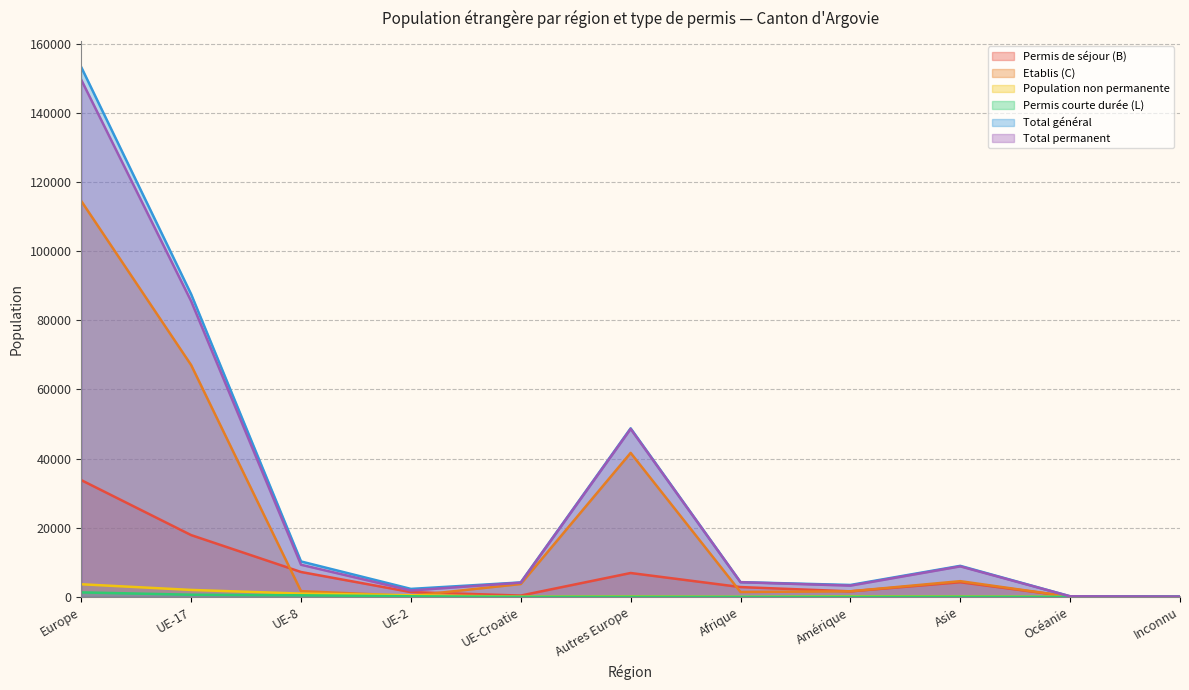

Reading left to right, list all the values displayed in this chart.

Permis de séjour (B): Europe=33770	UE-17=17867	UE-8=7195	UE-2=1380	UE-Croatie=379	Autres Europe=6904	Afrique=2832	Amérique=1599	Asie=4235	Océanie=95	Inconnu=43
Etablis (C): Europe=114499	UE-17=67052	UE-8=1647	UE-2=292	UE-Croatie=3719	Autres Europe=41650	Afrique=1405	Amérique=1618	Asie=4543	Océanie=68	Inconnu=36
Population non permanente: Europe=3649	UE-17=2008	UE-8=947	UE-2=469	UE-Croatie=64	Autres Europe=159	Afrique=26	Amérique=190	Asie=147	Océanie=7	Inconnu=0
Permis courte durée (L): Europe=1297	UE-17=623	UE-8=453	UE-2=164	UE-Croatie=16	Autres Europe=41	Afrique=0	Amérique=35	Asie=49	Océanie=1	Inconnu=0
Total général: Europe=153215	UE-17=87550	UE-8=10242	UE-2=2305	UE-Croatie=4178	Autres Europe=48754	Afrique=4263	Amérique=3442	Asie=8974	Océanie=171	Inconnu=79
Total permanent: Europe=149566	UE-17=85542	UE-8=9295	UE-2=1836	UE-Croatie=4114	Autres Europe=48595	Afrique=4237	Amérique=3252	Asie=8827	Océanie=164	Inconnu=79